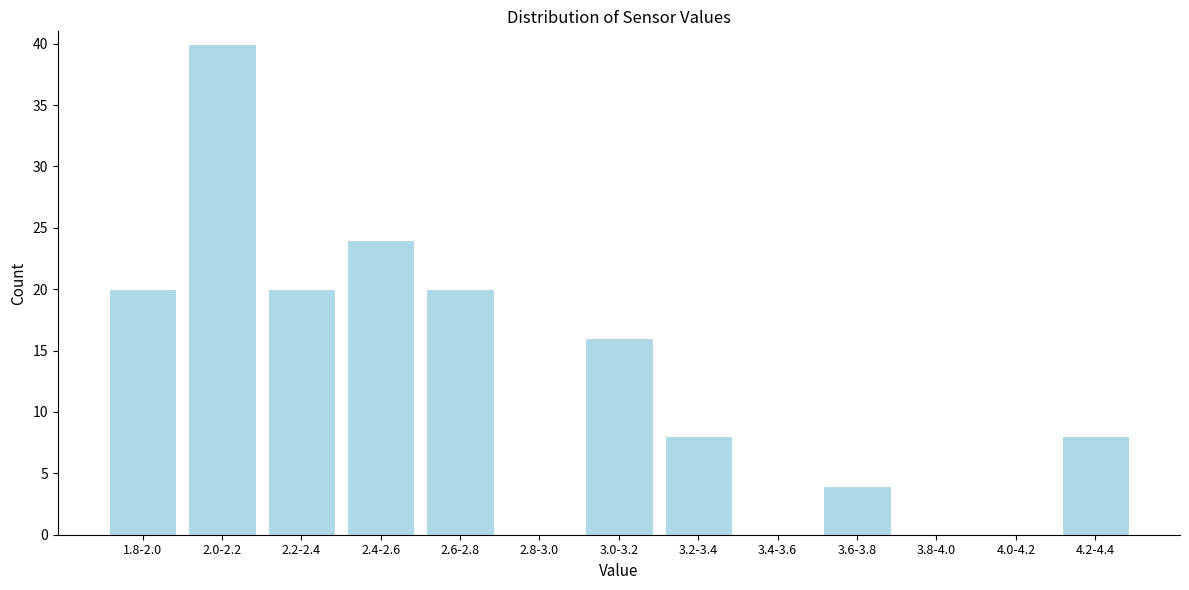

Reading left to right, extract all data points from this chart.

1.8-2.0=20	2.0-2.2=40	2.2-2.4=20	2.4-2.6=24	2.6-2.8=20	2.8-3.0=0	3.0-3.2=16	3.2-3.4=8	3.4-3.6=0	3.6-3.8=4	3.8-4.0=0	4.0-4.2=0	4.2-4.4=8